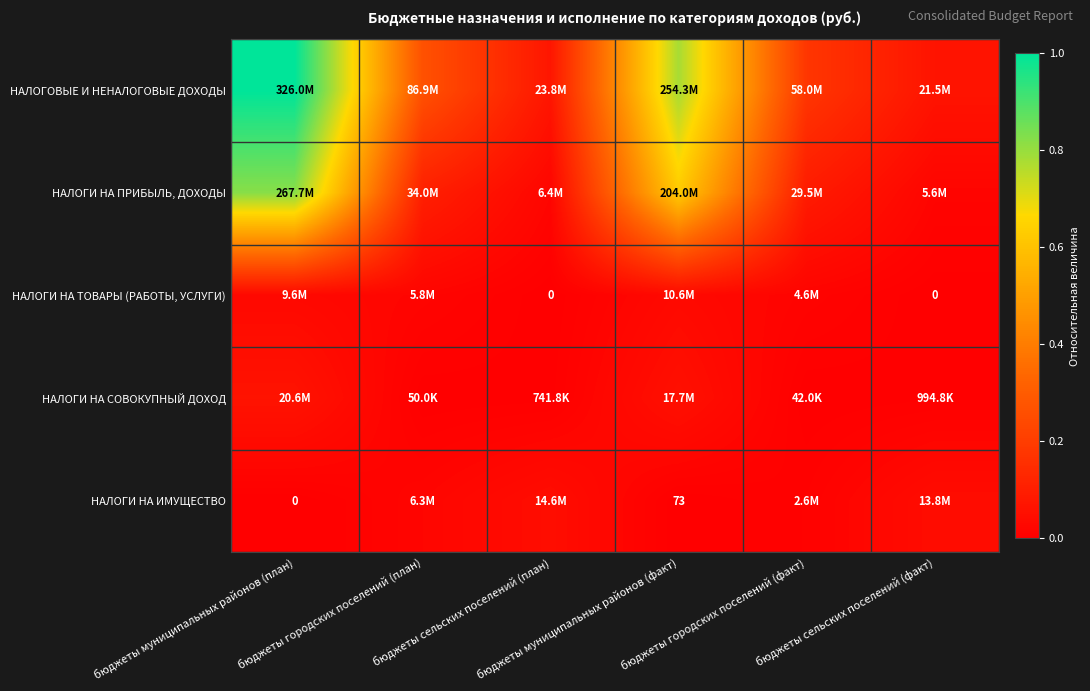

Which category has the highest value across all series?

бюджеты муниципальных районов (план)